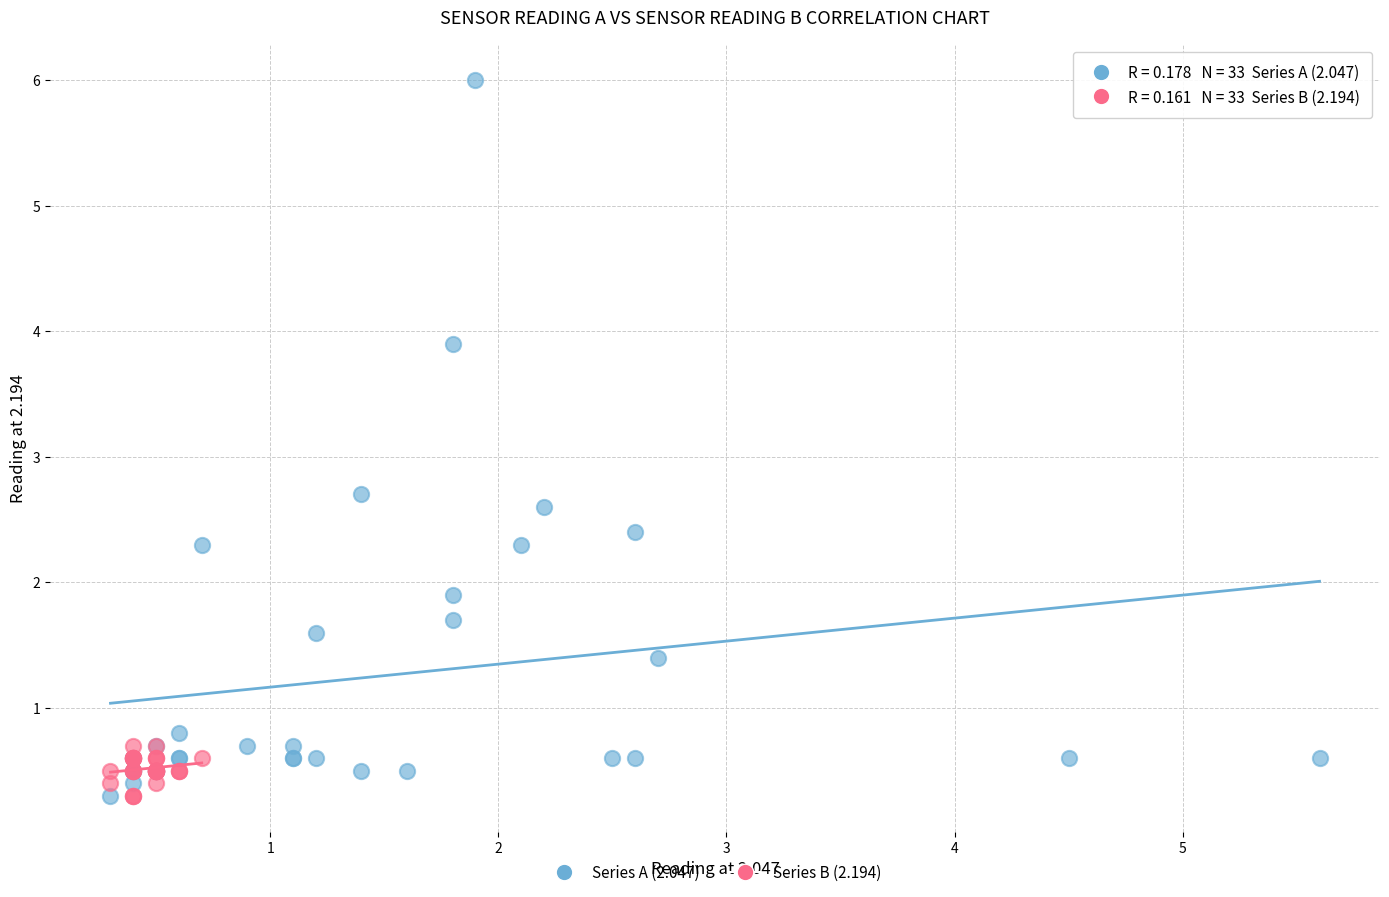

Which series contains the highest Y value?

Series A (2.047)